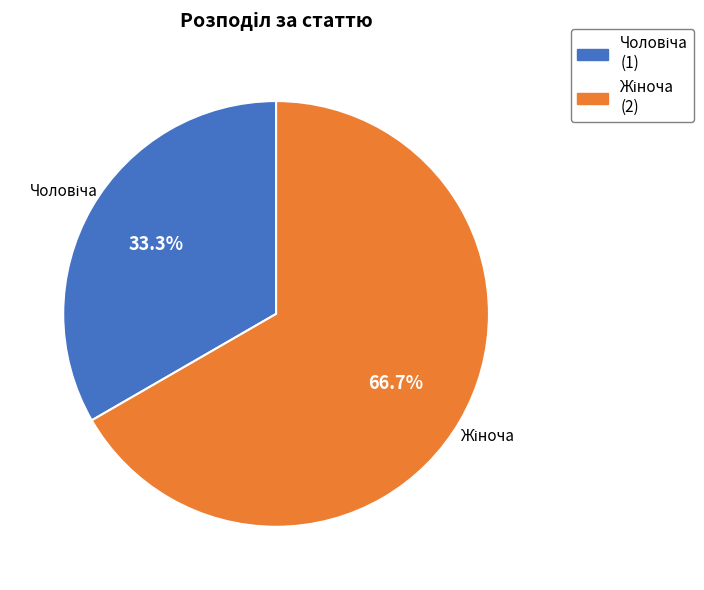

Does any single category account for the majority?

Yes